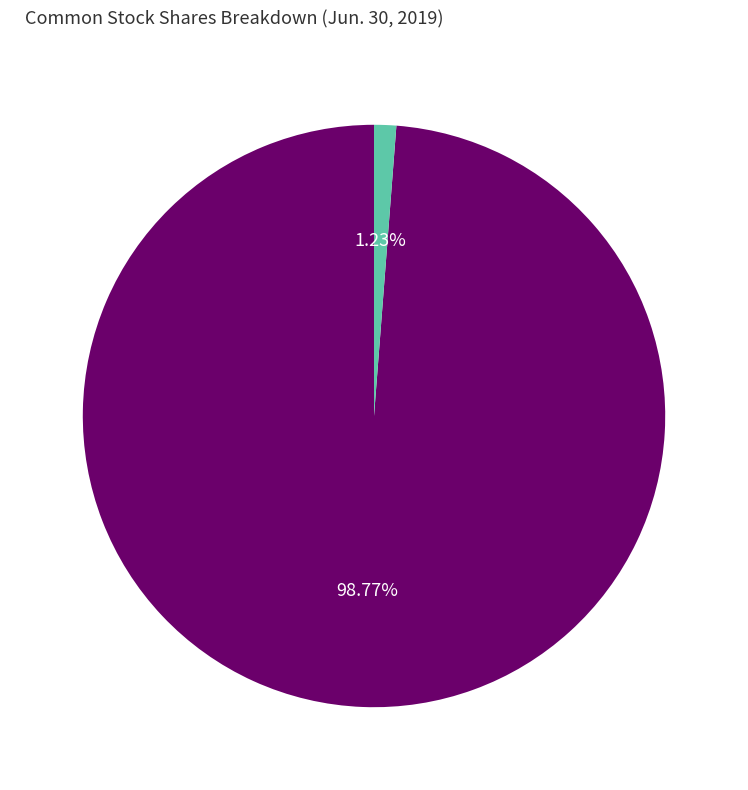

Between Common stock, shares outstanding and Treasury stock, shares, which is larger?

Common stock, shares outstanding